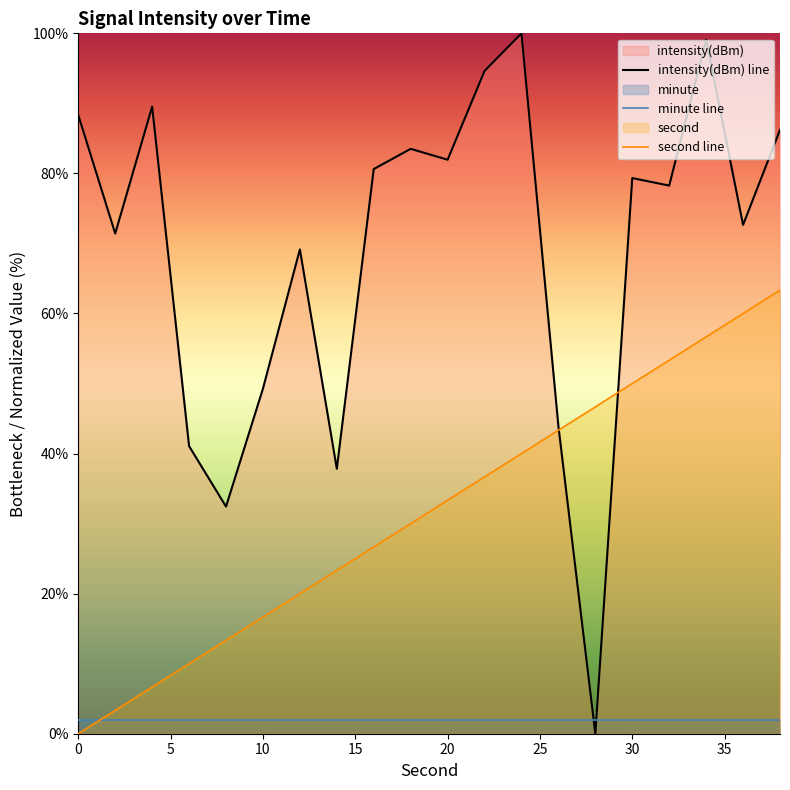

What is the average value of the intensity(dBm) series?

69.0